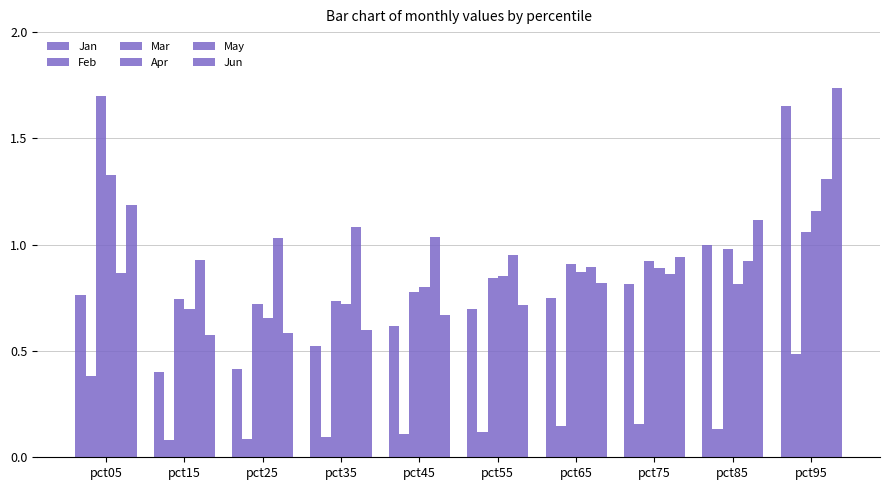

Which series has the largest total across all categories?

May